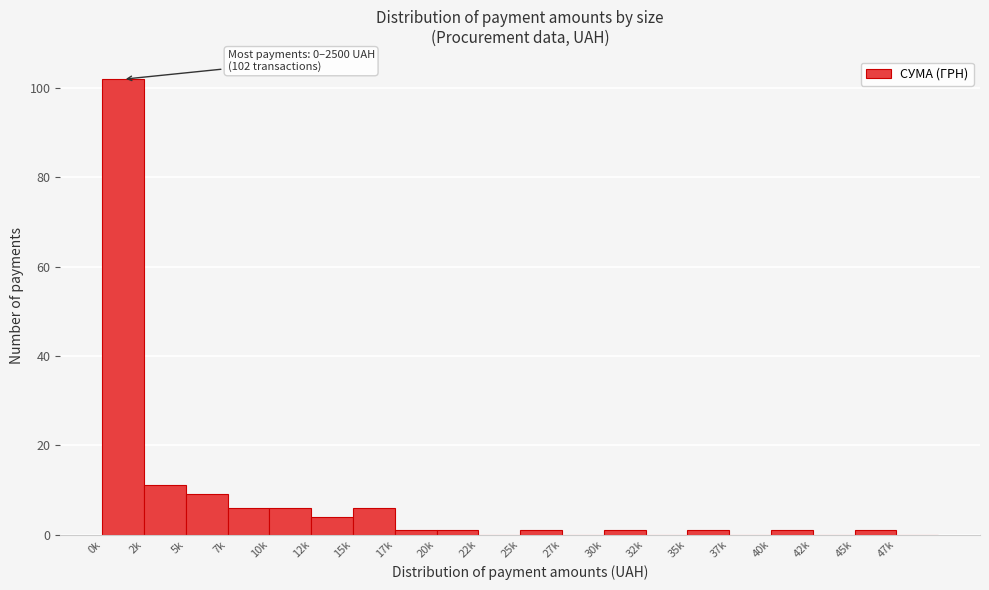

Reading right to left, list all the values displayed in this chart.

47k=0	45k=1	42k=0	40k=1	37k=0	35k=1	32k=0	30k=1	27k=0	25k=1	22k=0	20k=1	17k=1	15k=6	12k=4	10k=6	7k=6	5k=9	2k=11	0k=102